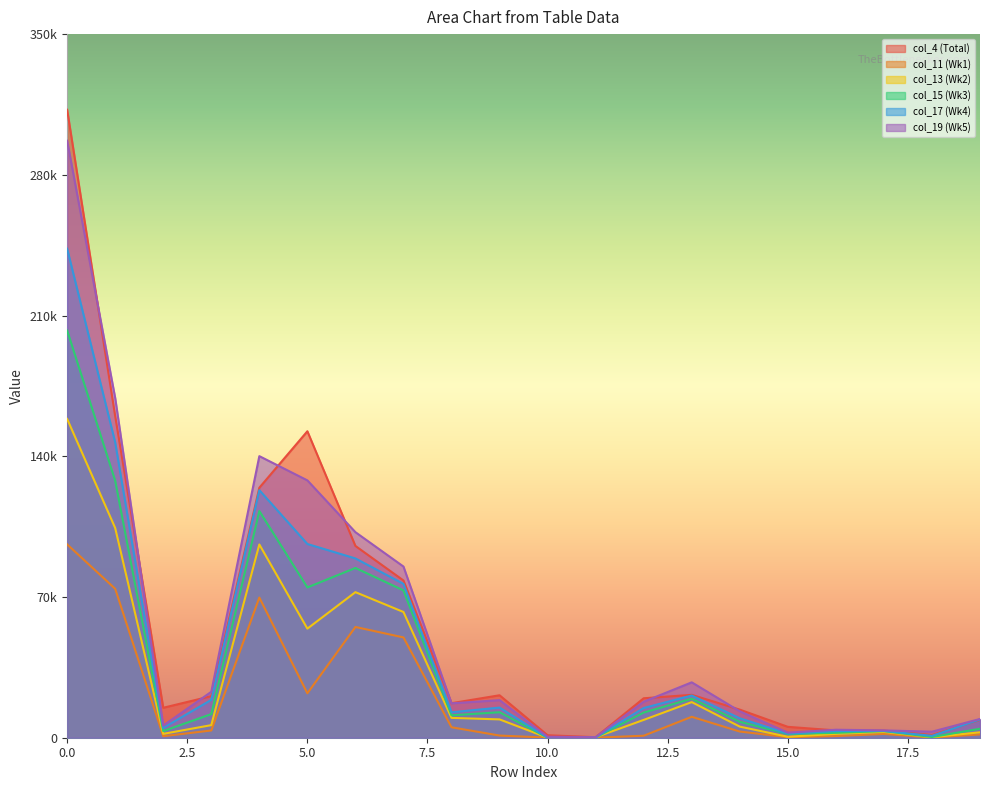

Reading left to right, extract all data points from this chart.

col_4 (Total): 312379	159932	14899	20680	124354	152447	95399	78215	17184	21121	1235	262	19624	21342	13970	5412	3640	3557	1360	8916
col_11 (Wk1): 96172	74087	760	3601	69727	22085	55087	49892	5195	1078	53	26	999	10406	3075	276	823	1891	85	1656
col_13 (Wk2): 158568	104312	1917	6267	96129	54256	72408	62544	9864	9118	15	241	8862	17716	5525	479	1898	2870	278	2701
col_15 (Wk3): 202573	127814	3304	11749	112761	74759	84443	73284	11159	12682	0	163	12520	19411	7938	1873	2424	3288	353	4460
col_17 (Wk4): 243249	146881	4898	18833	123150	96368	89179	76522	12657	14986	47	162	14776	20998	9667	2057	3305	3369	934	9105
col_19 (Wk5): 296953	168941	6029	22842	140070	128012	102247	85146	17102	18693	490	293	17910	27552	13142	2528	3966	3651	2997	9326